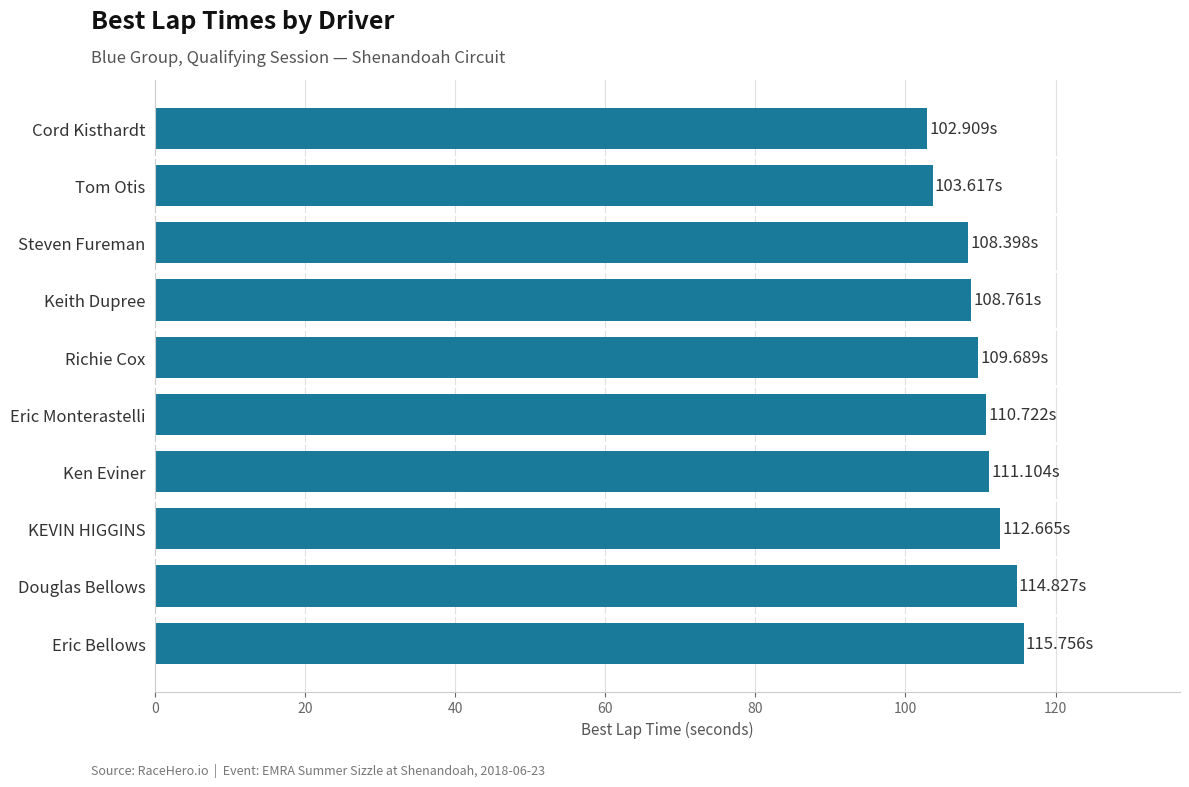

How many categories are shown in the chart?

10